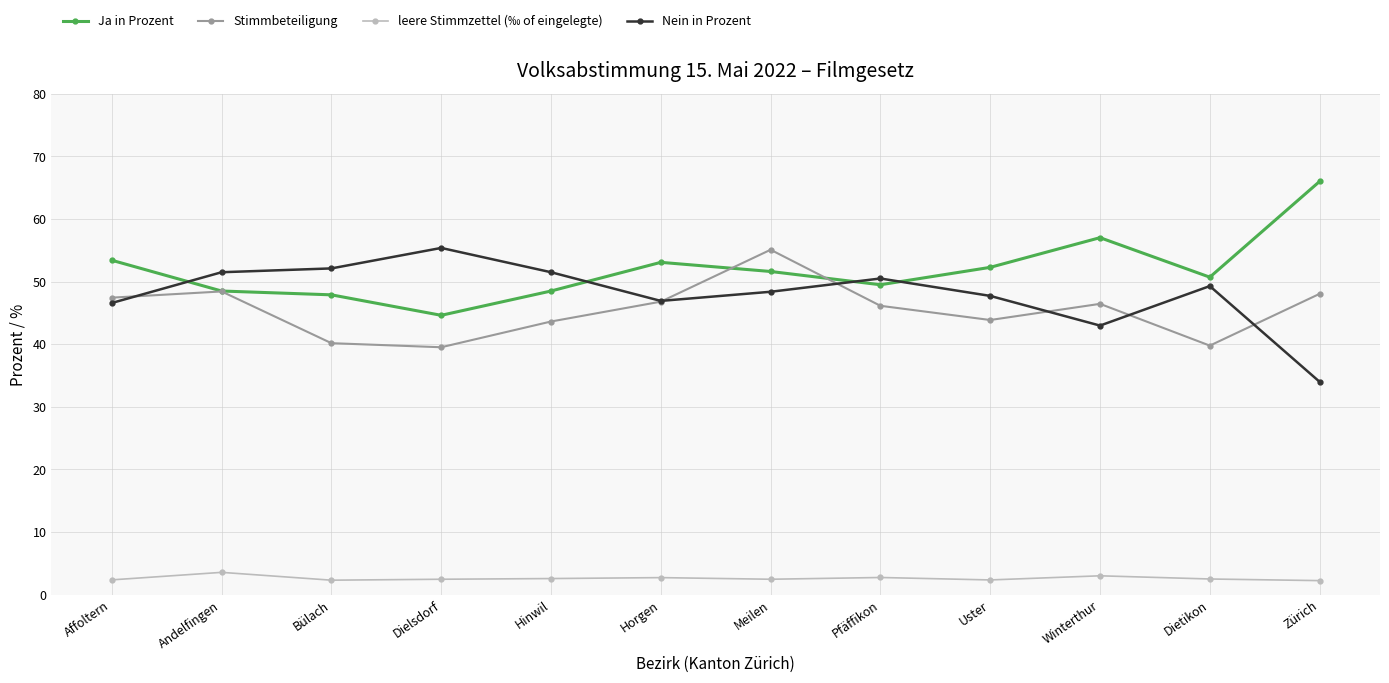

At which category is the sum across all series the highest?

Meilen